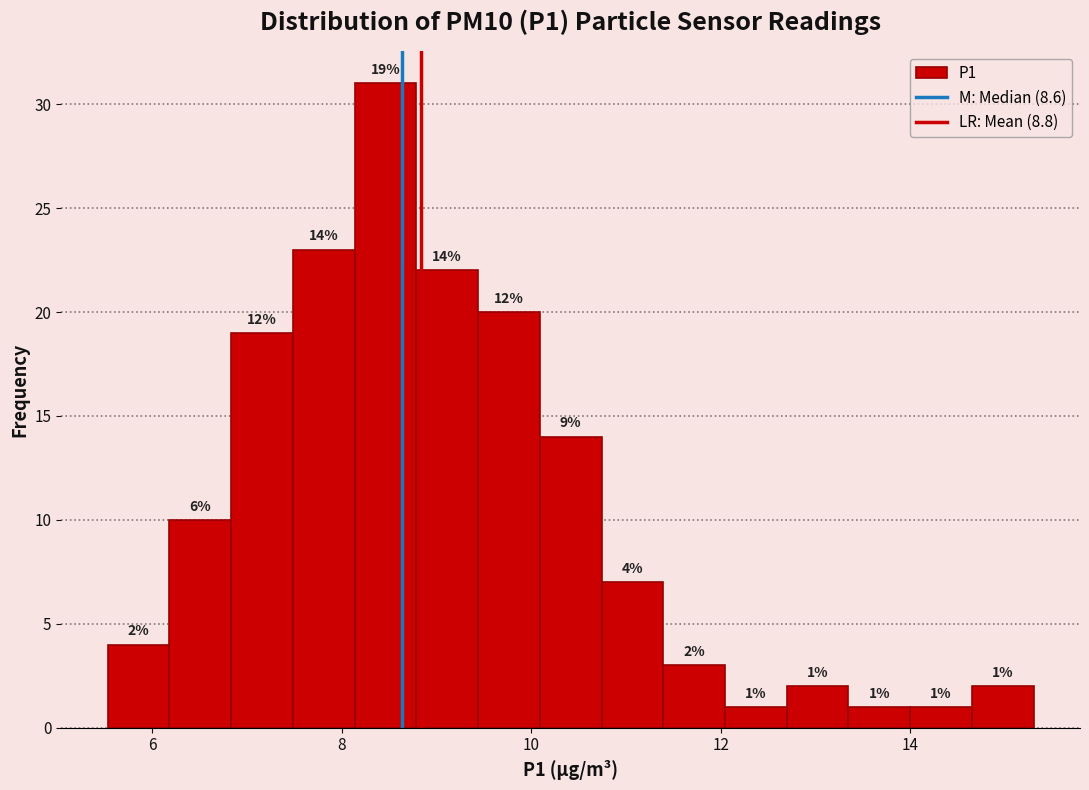

Around what value on the x-axis is the tallest bar? Give the approximate position of its centre, as read against the axis.

8.4